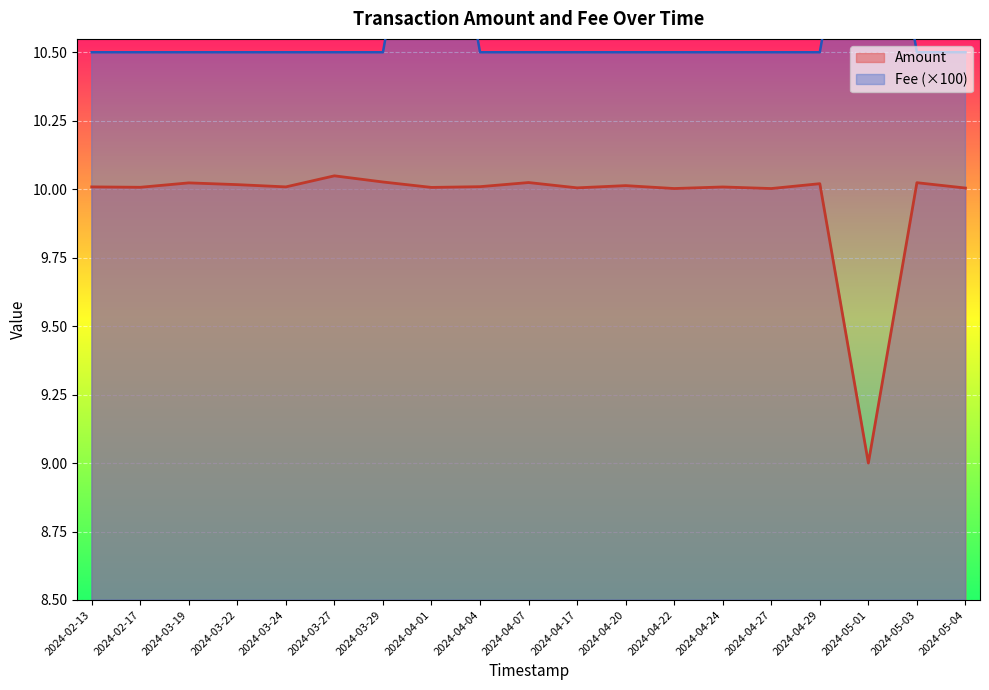

What position from the left is 2024-04-04?

9